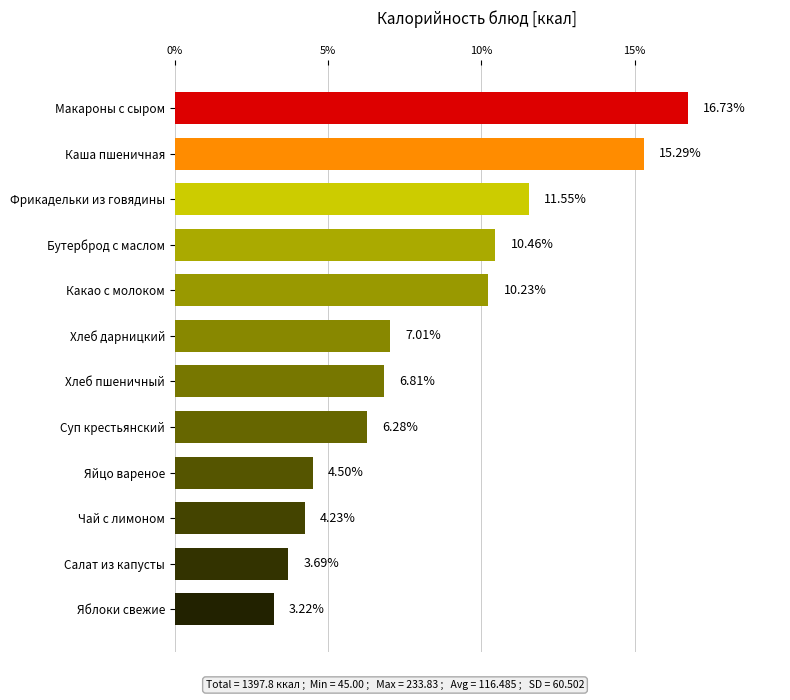

How many data points are above 7?

6